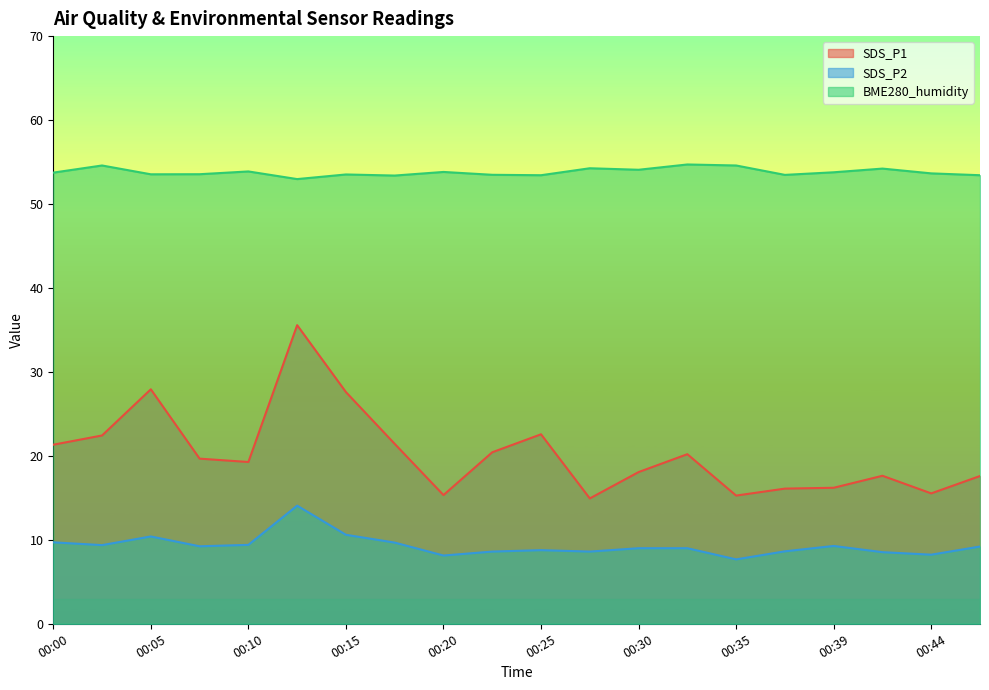

What is the value of the BME280_humidity point at the 17th from the left?

53.8